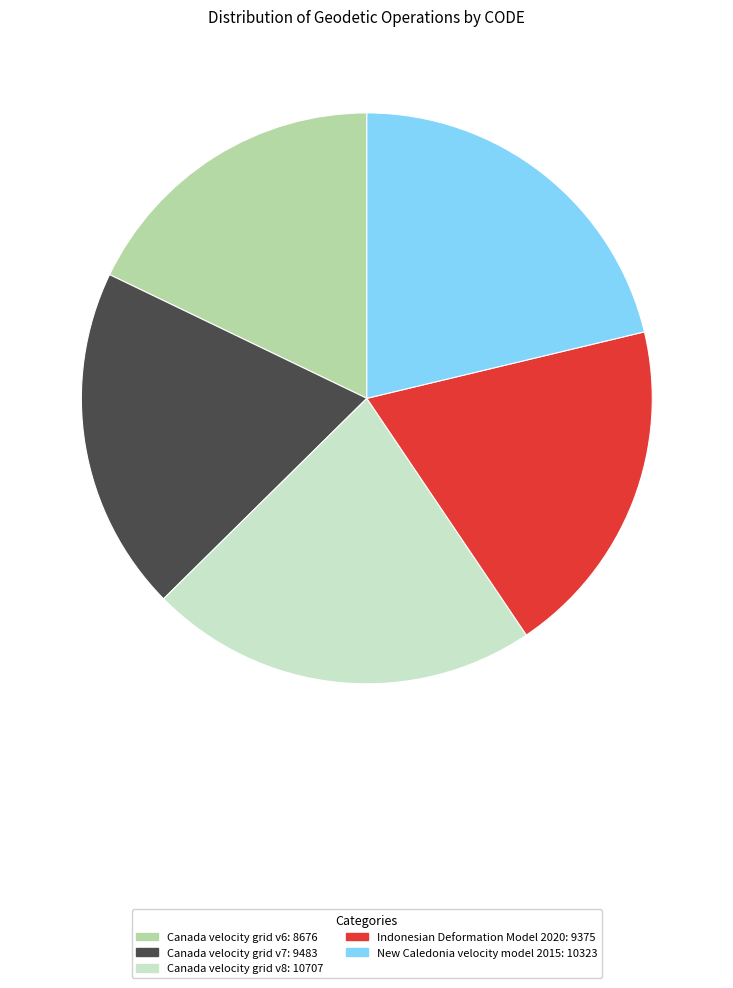

What is the ratio of the value at Canada velocity grid v6 to the value at Canada velocity grid v8?

0.8